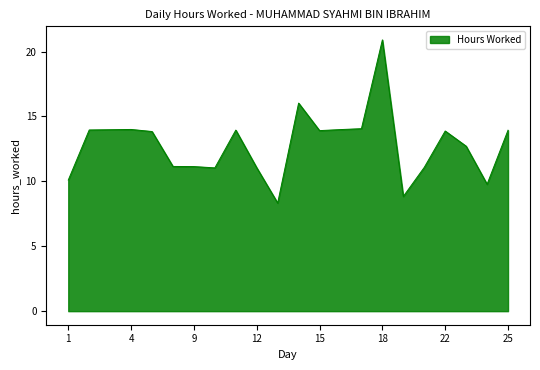

What is the difference between the maximum and minimum values?

12.6